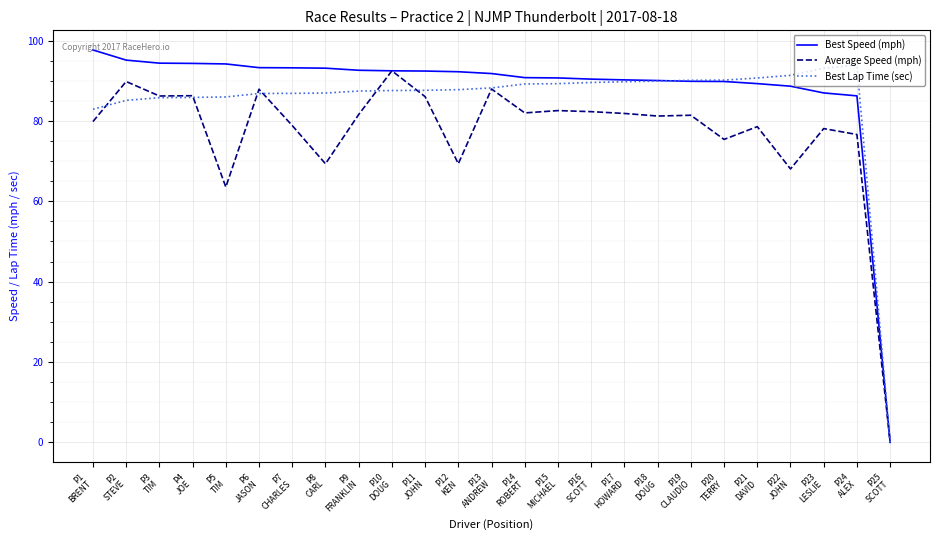

What is the greatest value displayed?

97.7